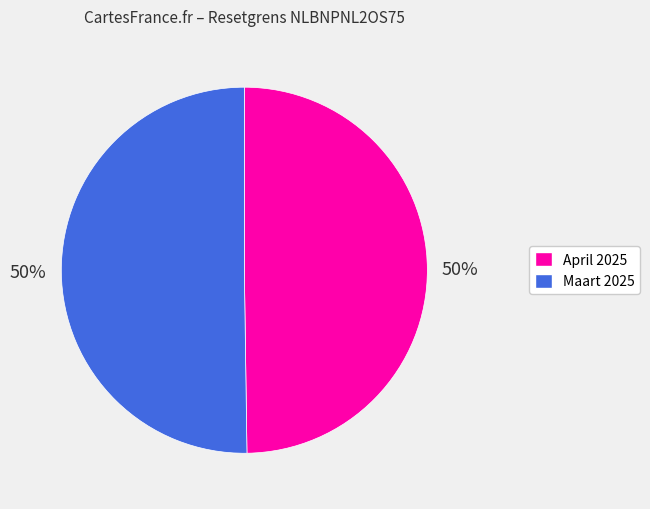

To the nearest percent, what is the average slice percentage?

50%